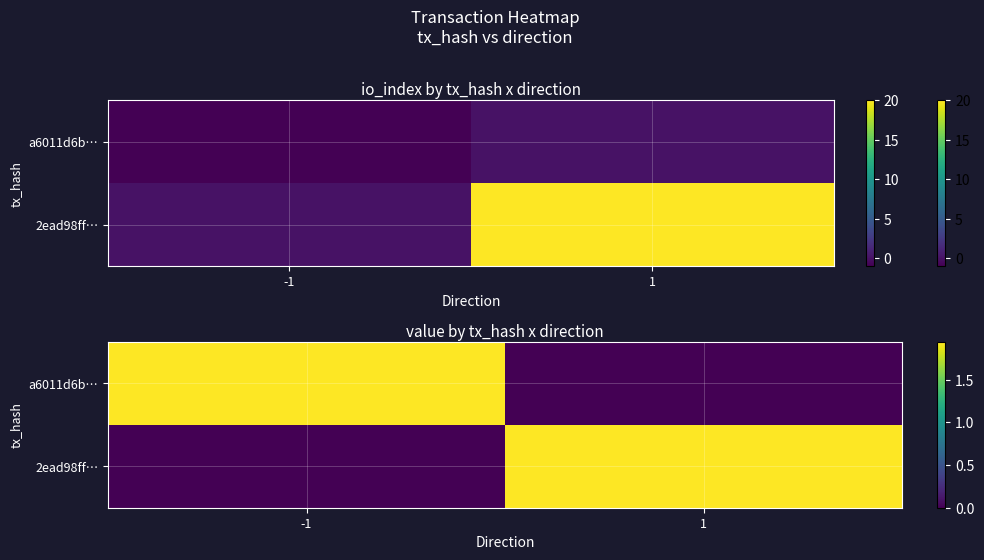

What is the total value across all series at 1?

1.9